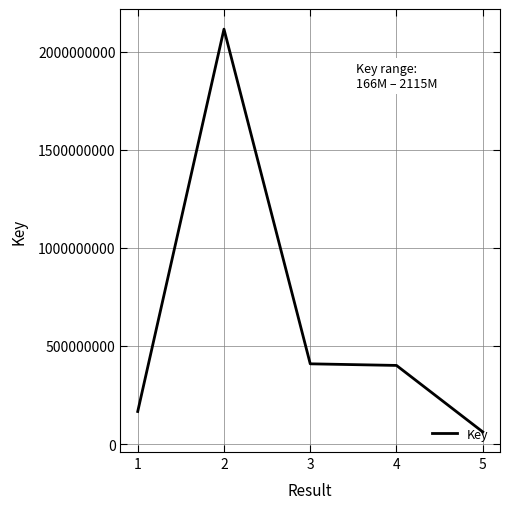

Is it true that the value at 3 is 409077270?

True